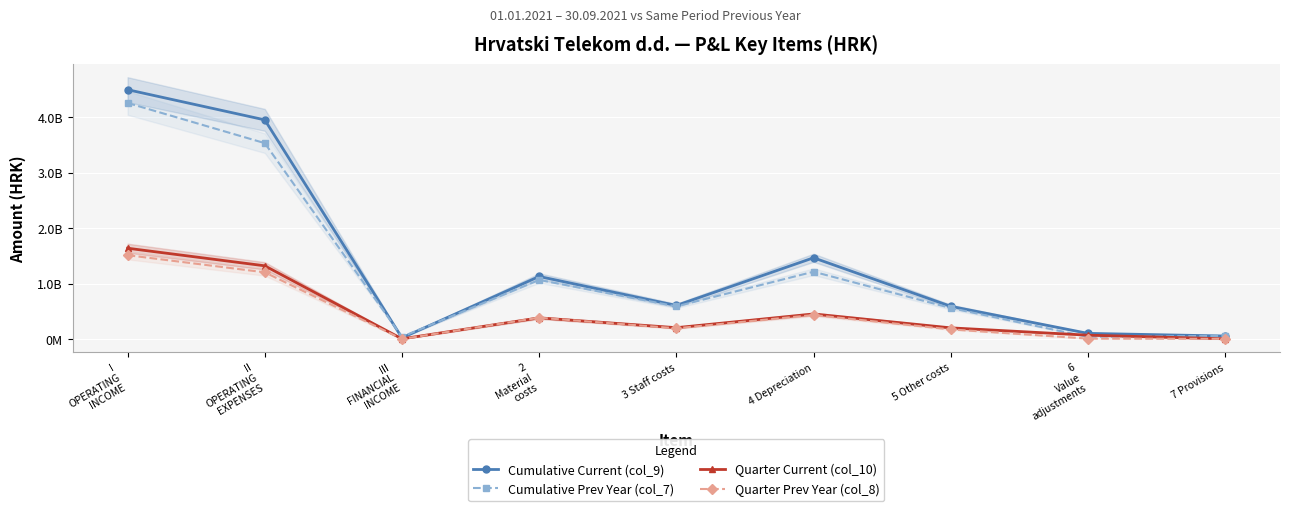

Rank the series at 3 Staff costs from lowest to highest value.

Quarter Prev Year (col_8), Quarter Current (col_10), Cumulative Prev Year (col_7), Cumulative Current (col_9)